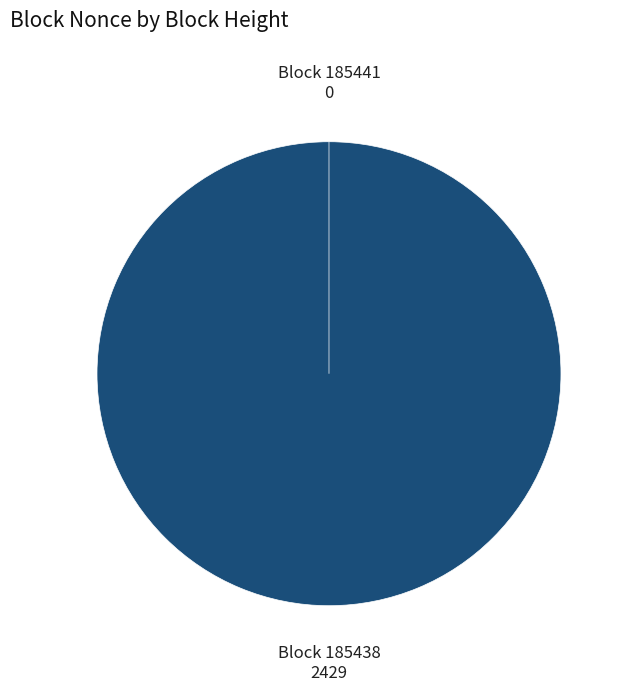

How many segments does this pie chart have?

2